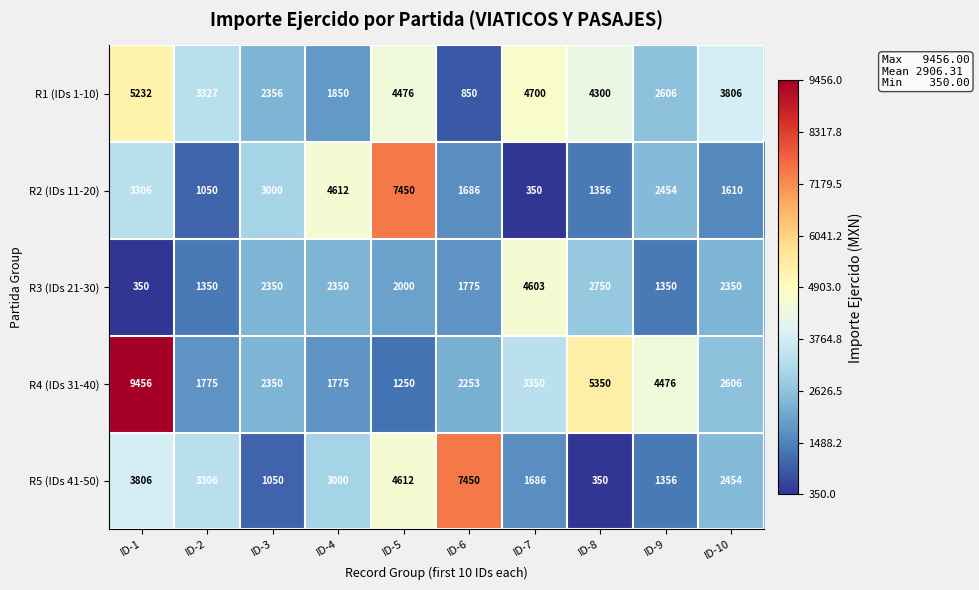

At which label does R5 (IDs 41-50) first exceed 3000?

ID-1